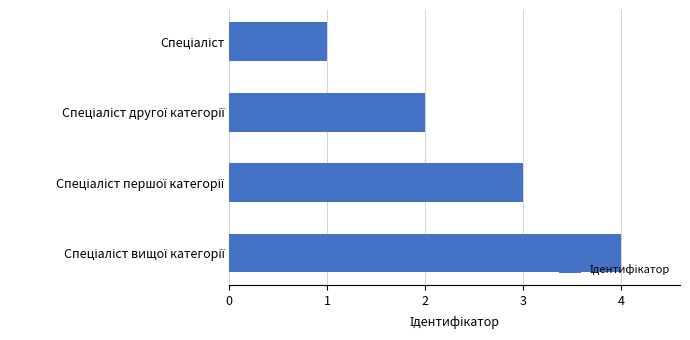

What is the greatest value displayed?

4